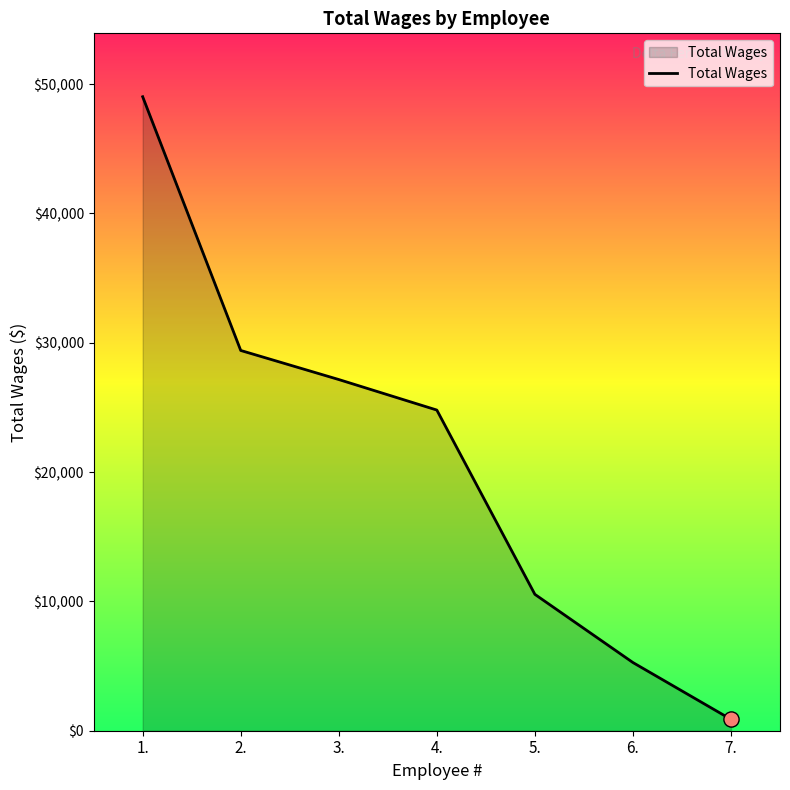

Which has a higher value, 7. or 6.?

6.